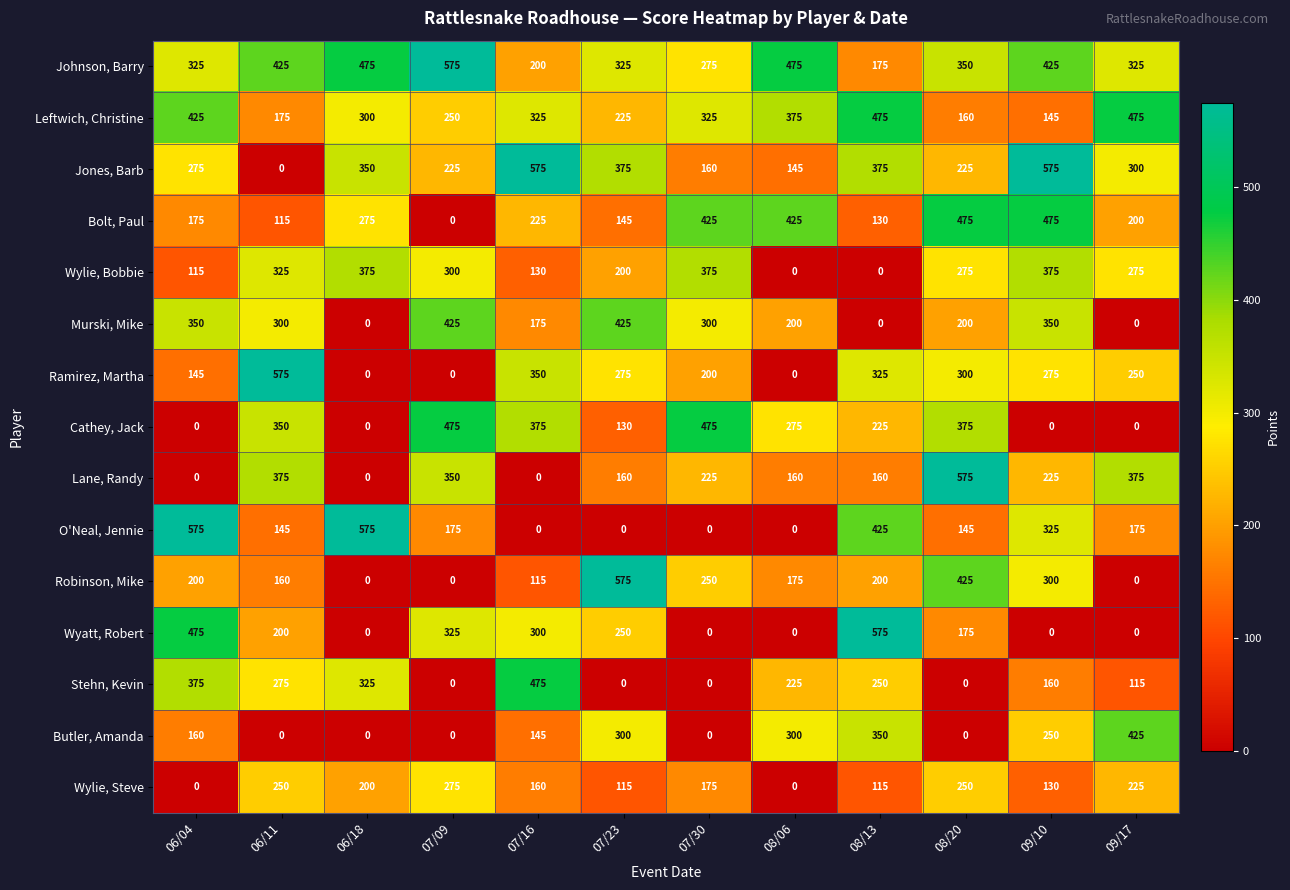

What is the difference between the second highest and second lowest values in the Butler, Amanda series?

350